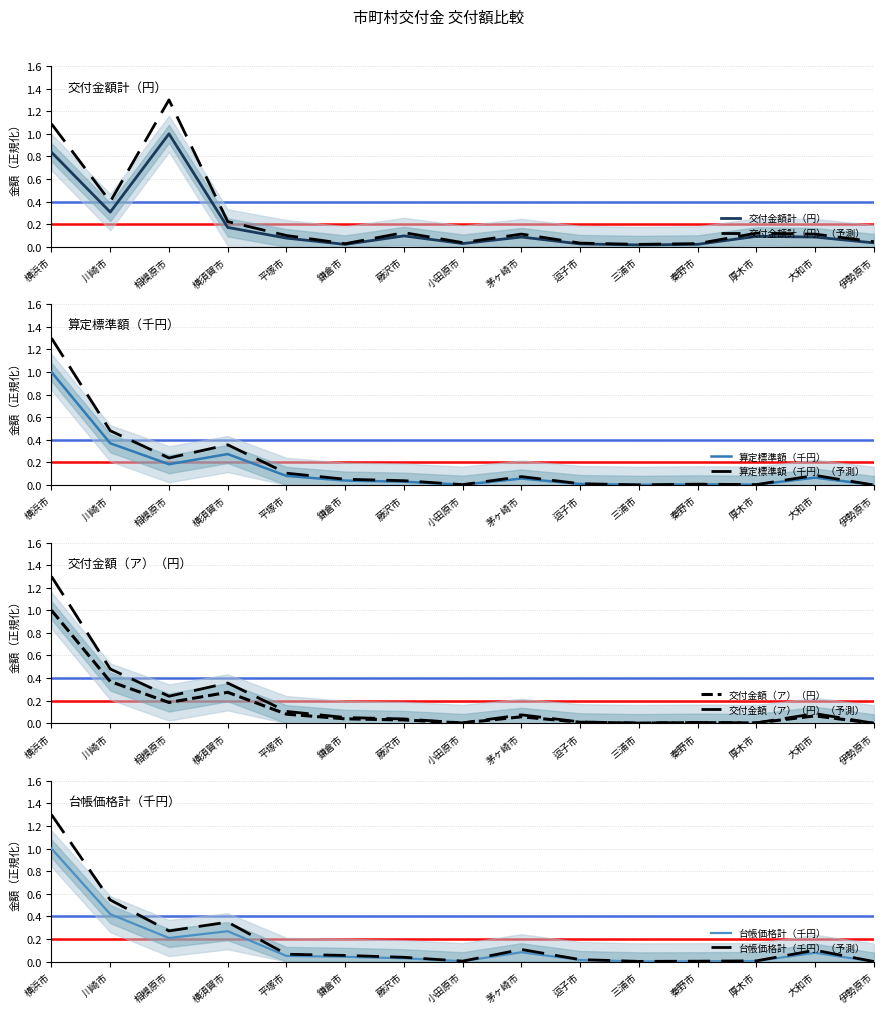

True or false: 算定標準額（千円） and 交付金額（ア）（円） intersect in this chart.

False